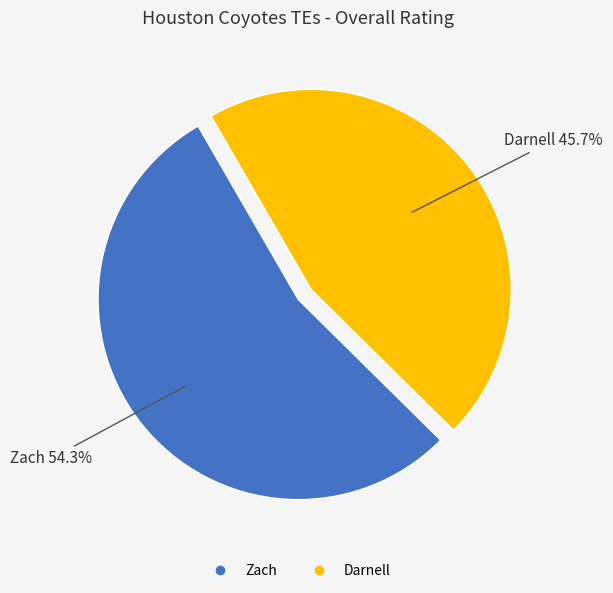

Rank the categories by value from highest to lowest.

Zach, Darnell